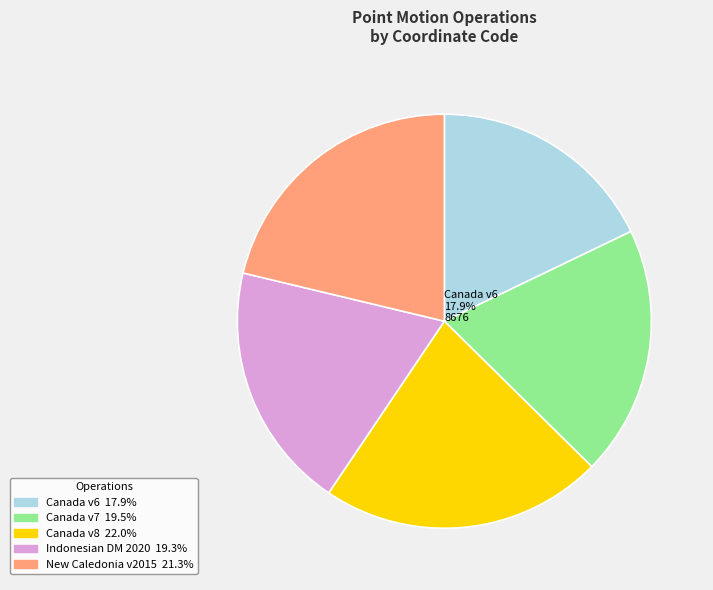

Rank the categories by value from lowest to highest.

Canada velocity grid v6, Indonesian Deformation Model 2020, Canada velocity grid v7, New Caledonia velocity model 2015, Canada velocity grid v8